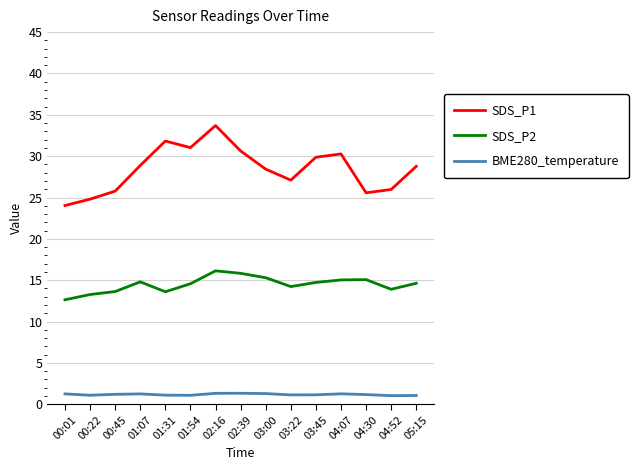

True or false: SDS_P1 has a value of 27.1 at 03:22.

True